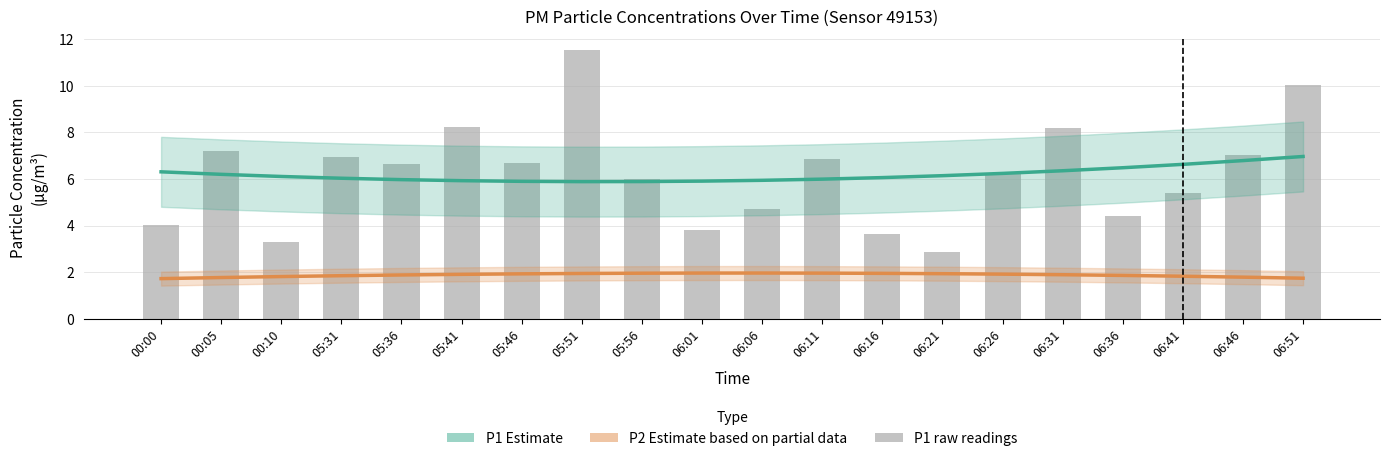

What is the difference between the maximum and minimum values in the P1 (raw) series?

8.7